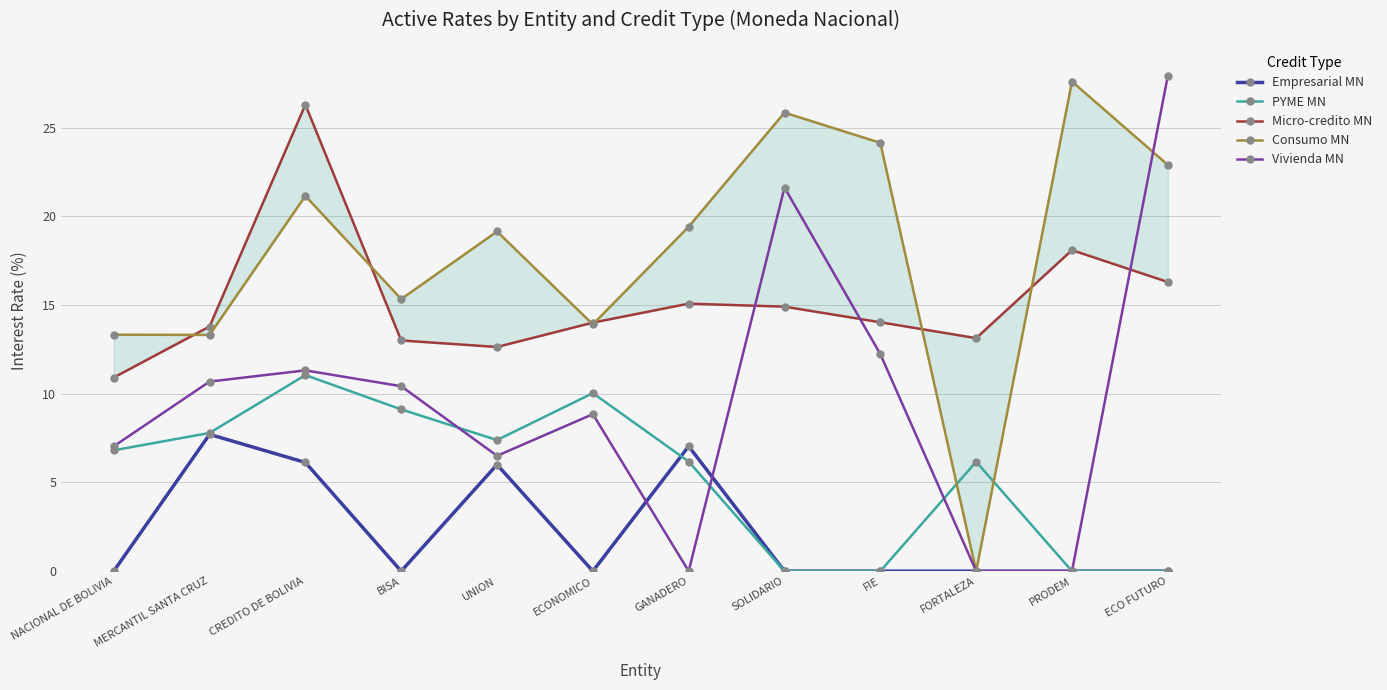

What is the value of the Vivienda MN point at the 4th from the left?

10.4